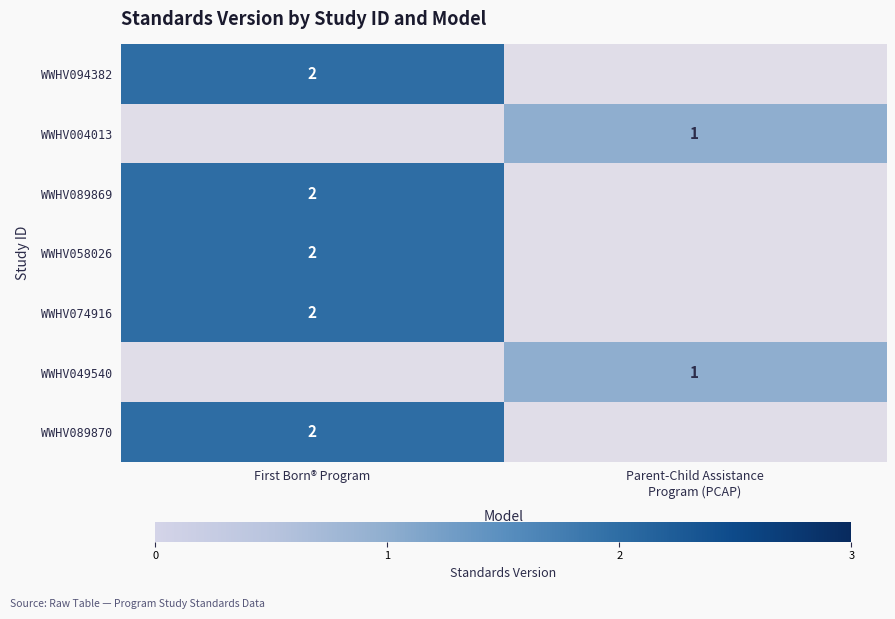

Which category has the highest value across all series?

First Born® Program